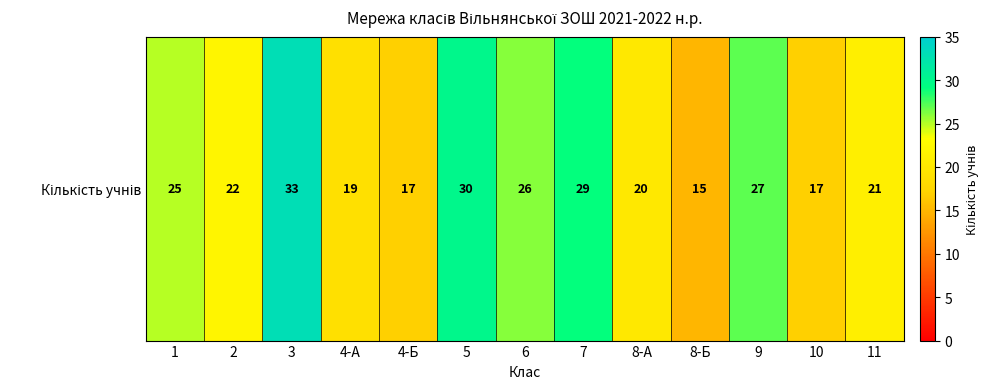

The chart shows a value of 7 at 9. True or false?

False